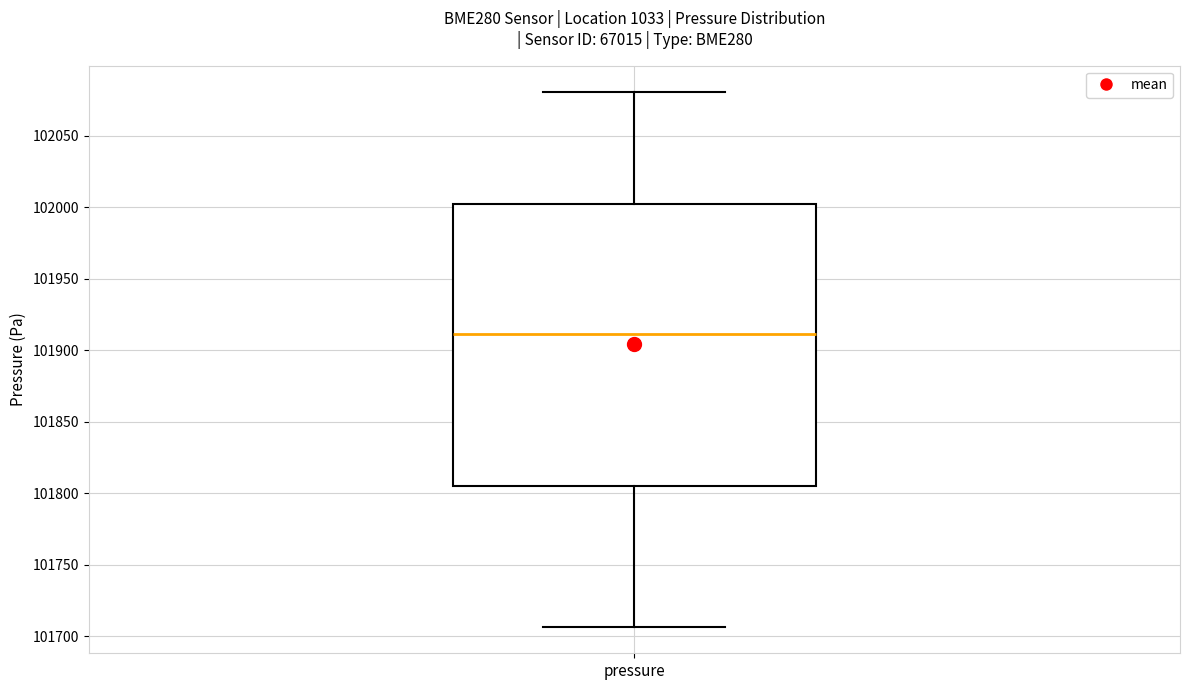

Read this box plot against the y-axis: the position of the median line, the range covered by the box, and the ends of both whiskers. The values are not printed on the chart, so give them approximately, as read against the axis.

median 101910, box 101805 to 102000, whiskers 101705 to 102080